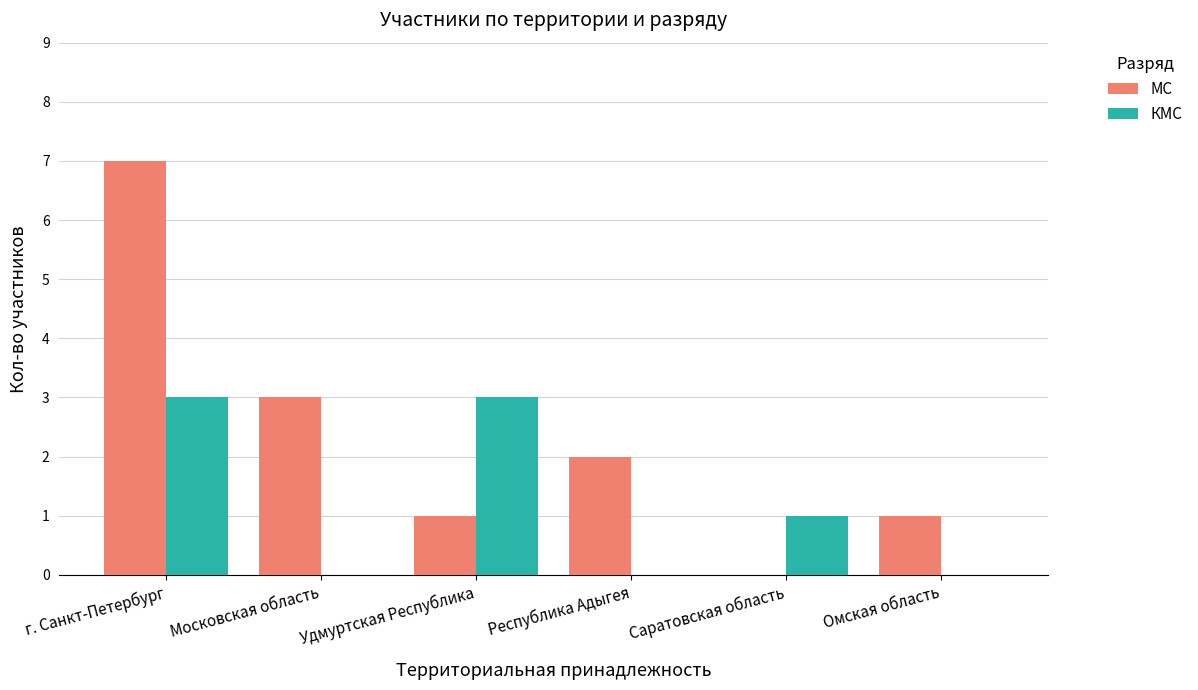

What value does the КМС series have at г. Санкт-Петербург?

3